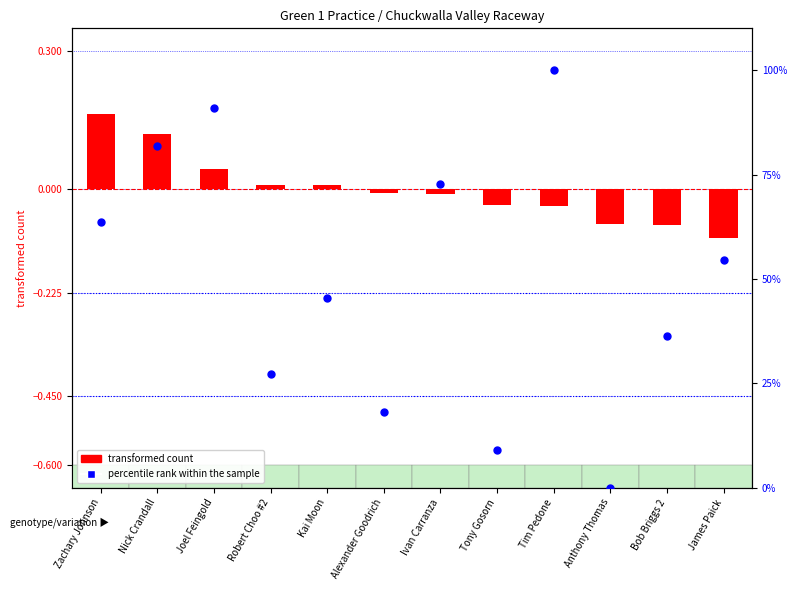

What is the total value across all series at Zachary Johnson?

63.8